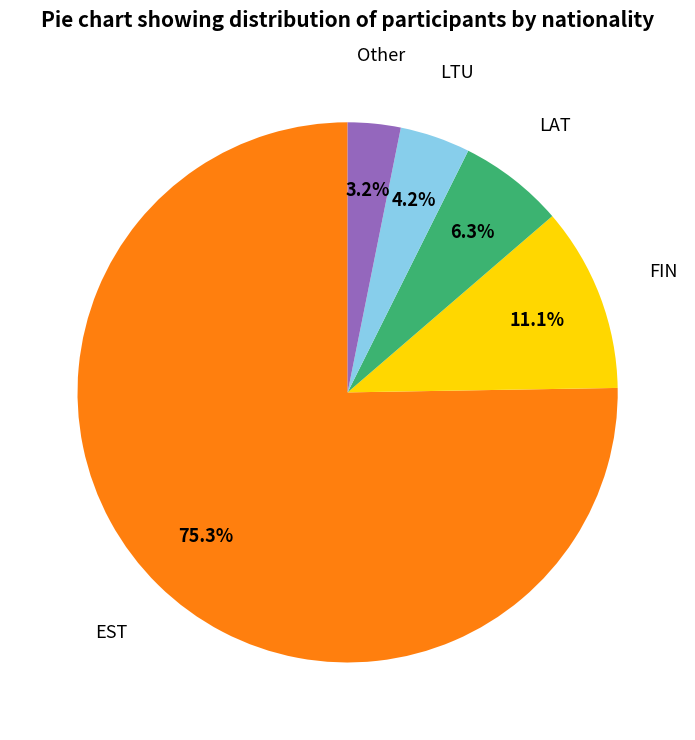

Is there a majority slice in this chart?

Yes